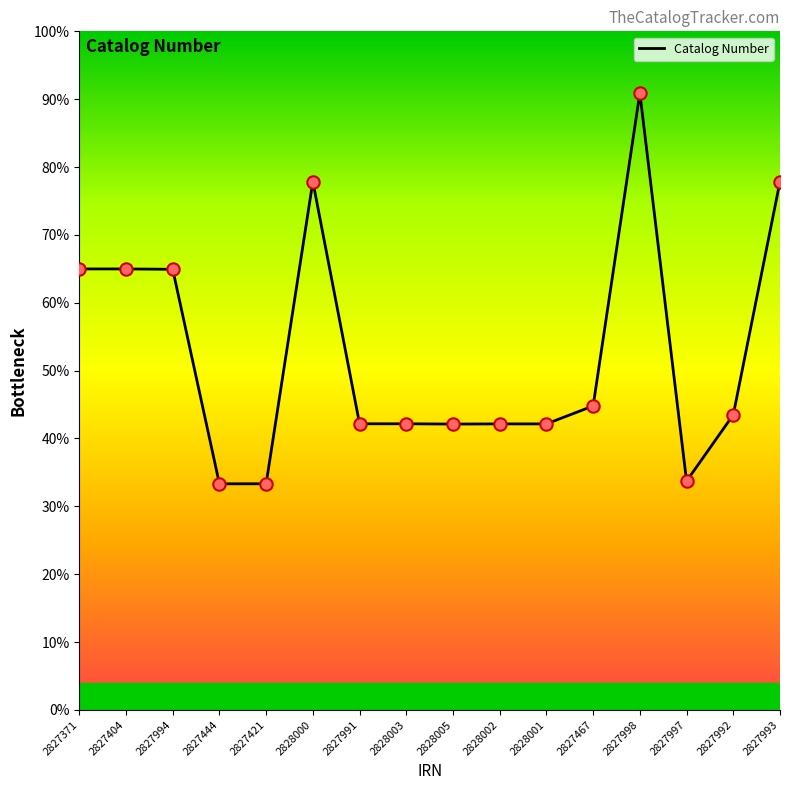

What is the ratio of the value at 2828002 to the value at 2827371?

0.6